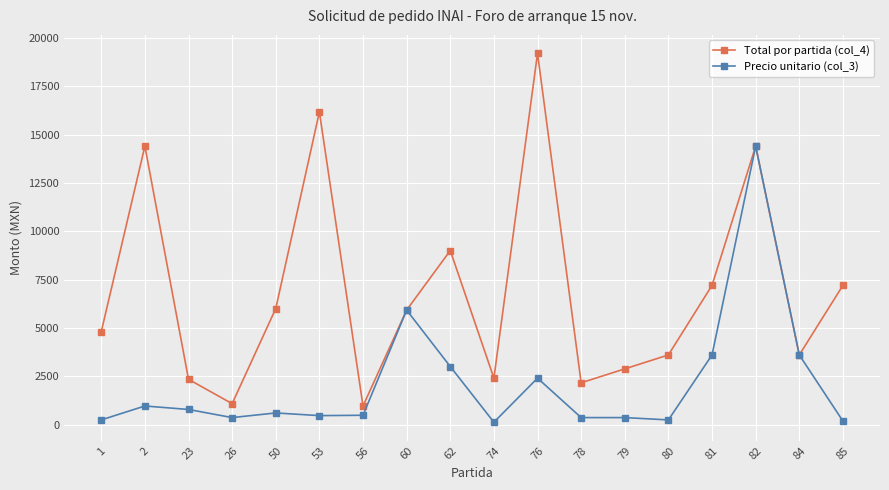

How many values in the Precio unitario (col_3) series are below 600?

9